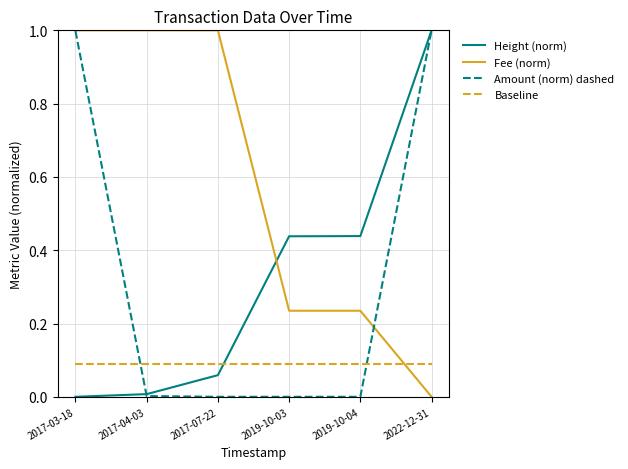

The Amount (norm) dashed series shows 0.0 at 2019-10-04. True or false?

True